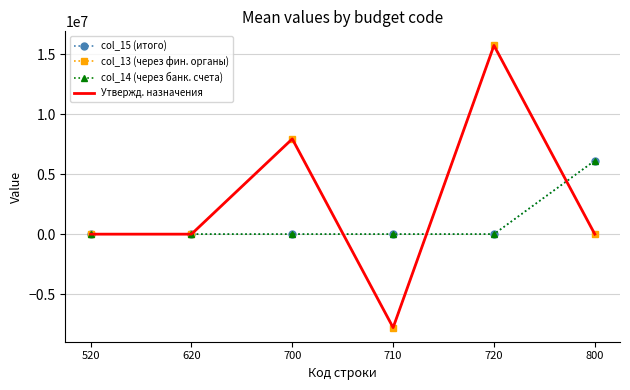

At which label does col_13 (через фин. органы) reach its minimum?

710